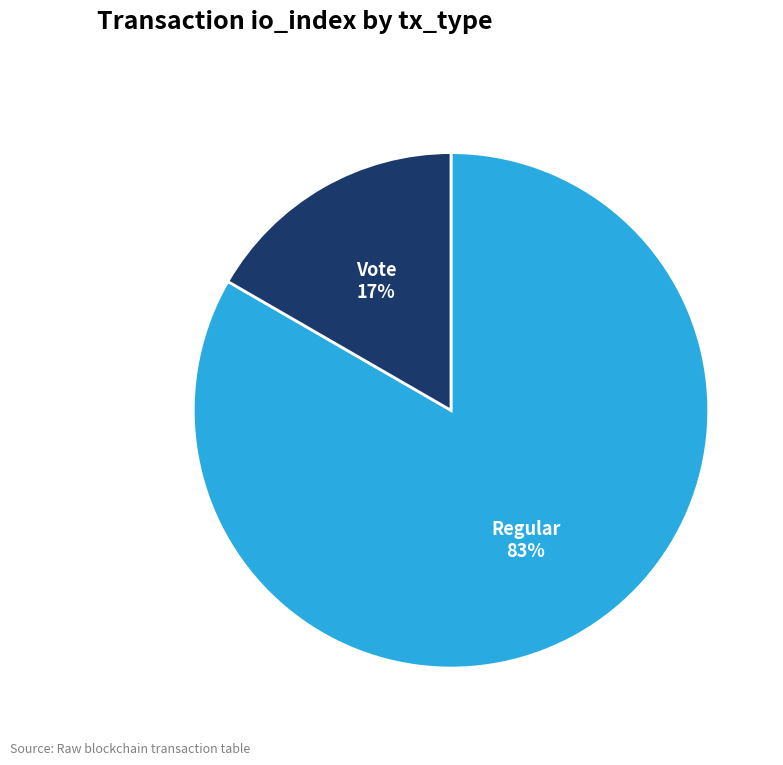

To the nearest percent, what is the average slice percentage?

50%